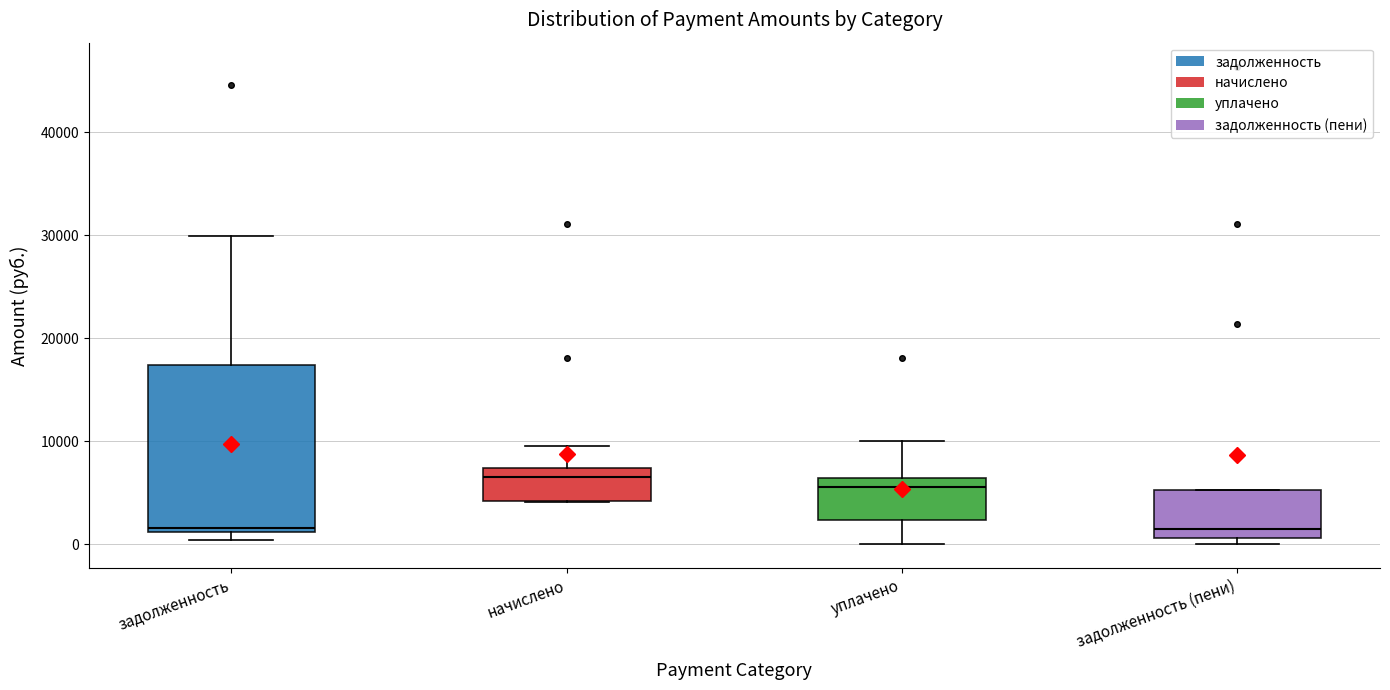

Reading left to right, read every box against the y-axis: the position of its median line, the range the box covers, and the ends of its whiskers. The values are not printed on the chart, so give them approximately, as read against the axis.

задолженность: median 2000, box 1000 to 17000, whiskers 0 to 30000
начислено: median 7000 (just below the box's upper edge), box 4000 to 7000, whiskers 4000 to 10000
уплачено: median 6000 (just below the box's upper edge), box 2000 to 6000, whiskers 0 to 10000
задолженность (пени): median 1000 (just above the box's lower edge), box 1000 to 5000, whiskers 0 to 5000